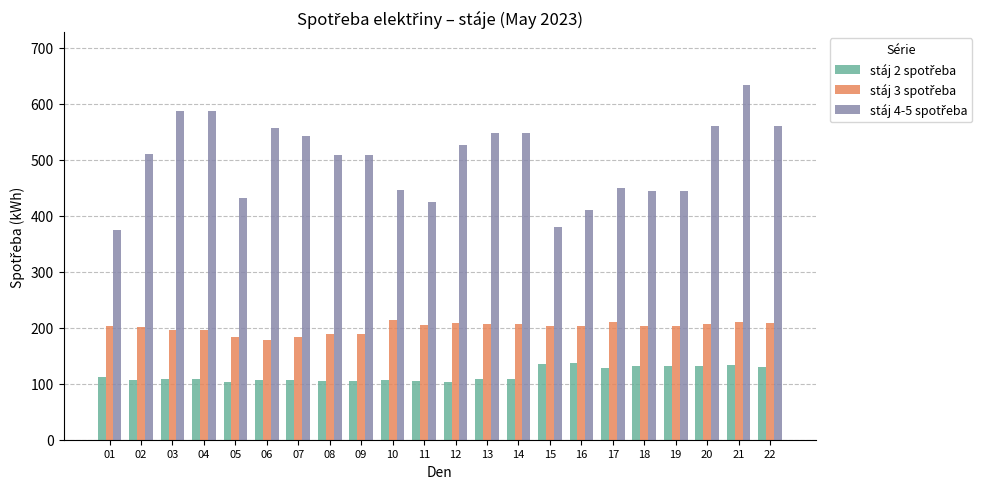

At which category does the chart reach its peak across all series?

21